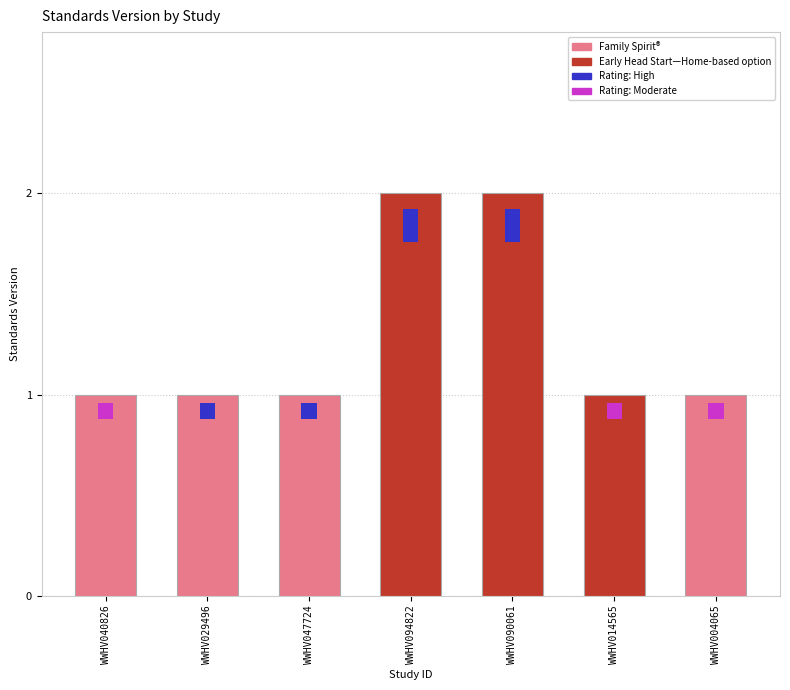

What is the label of the 1st bar from the left?

WWHV040826